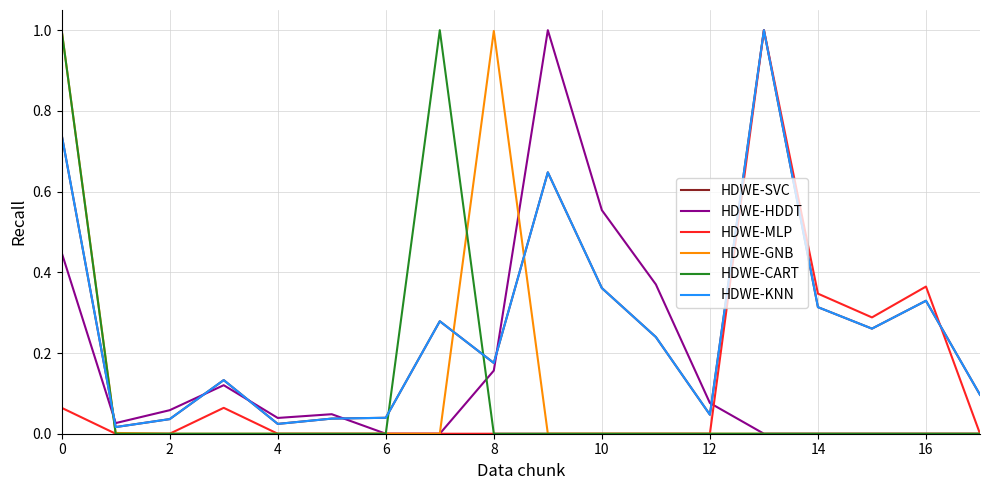

True or false: HDWE-HDDT has more than 1 points higher than both neighbors.

True